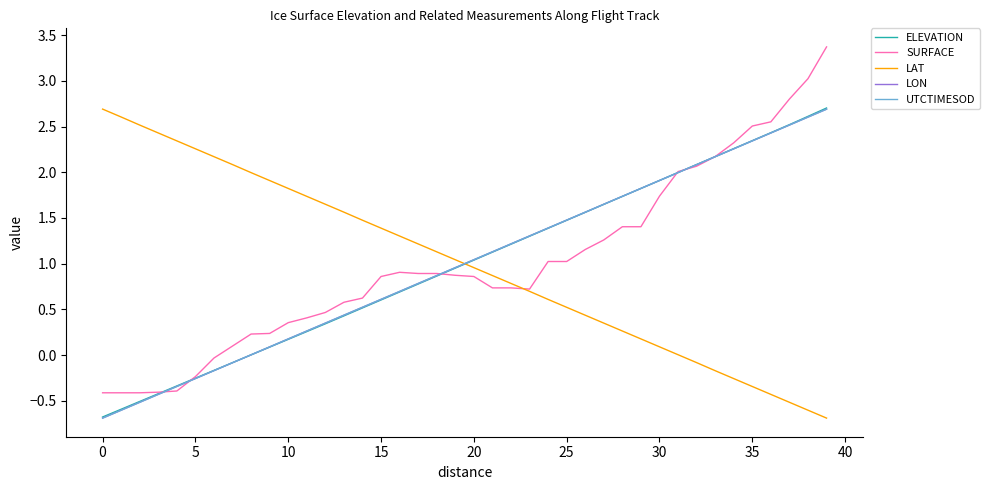

What is the maximum value for UTCTIMESOD?

2.7